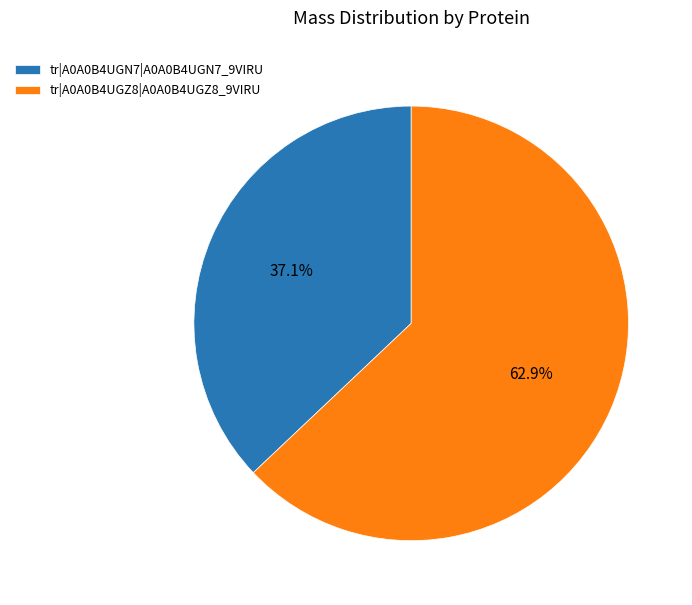

To the nearest percent, what is the average slice percentage?

50%